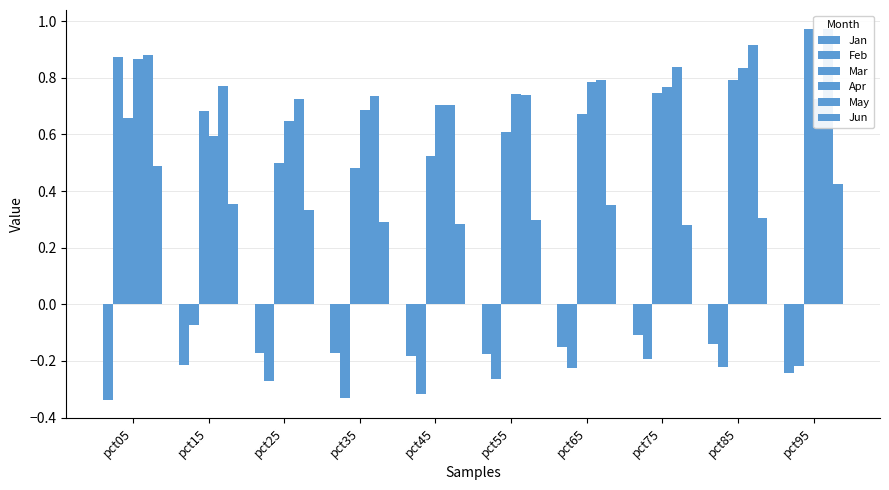

Is the value of Feb at pct15 greater than the value of Jan at pct45?

Yes